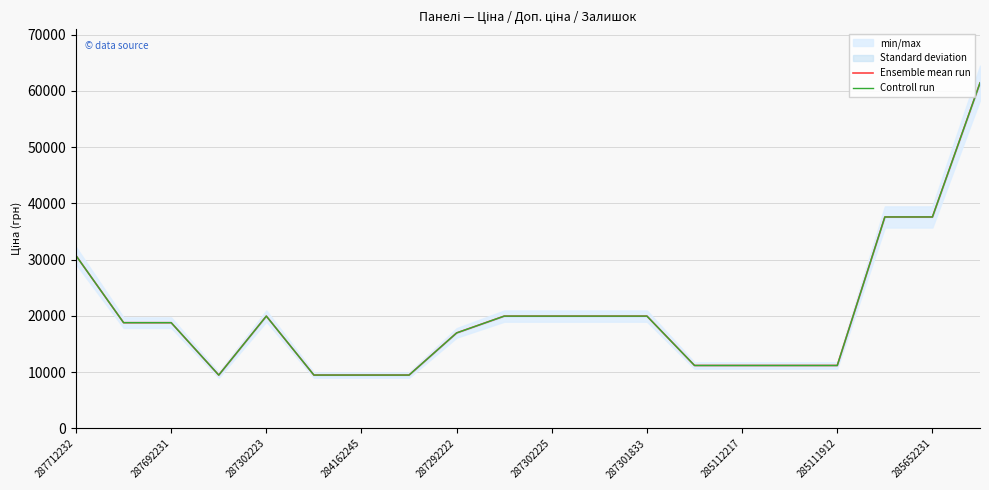

Rank the series by their maximum value, from highest to lowest.

Ensemble mean run, Controll run